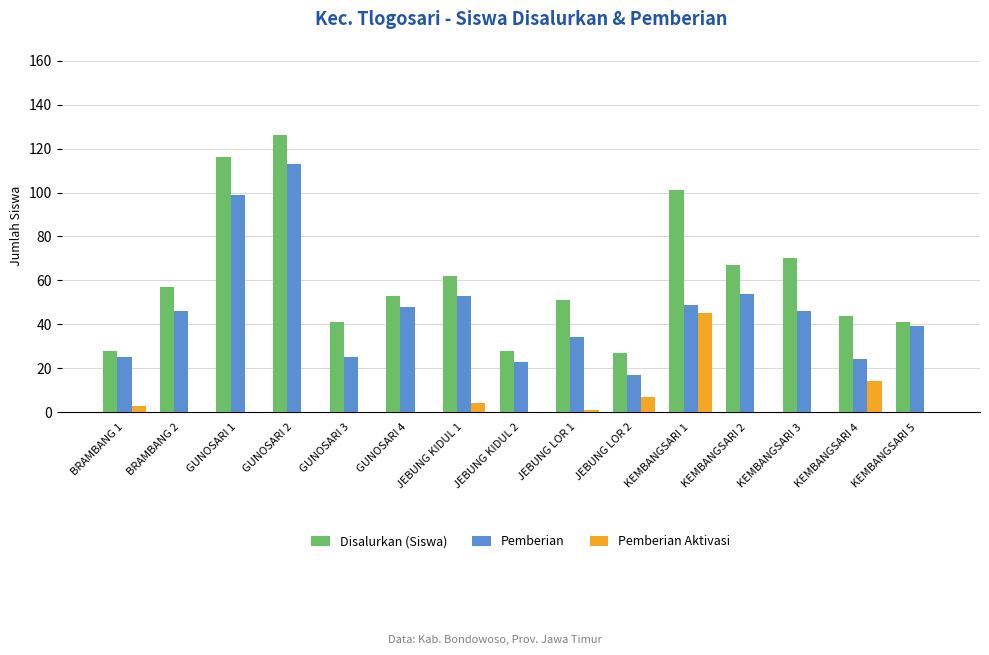

How many data points does each series have?

15